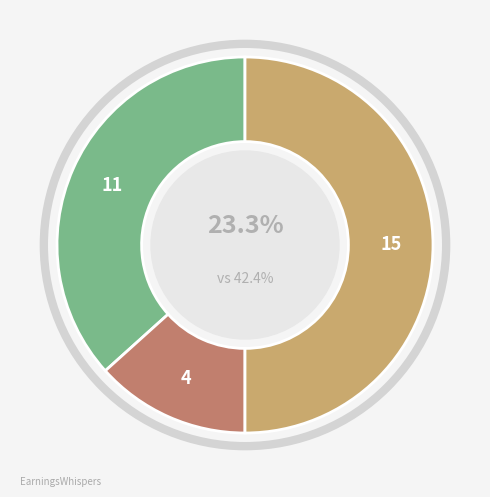

Is 補助対象外経費 the majority of the pie?

No